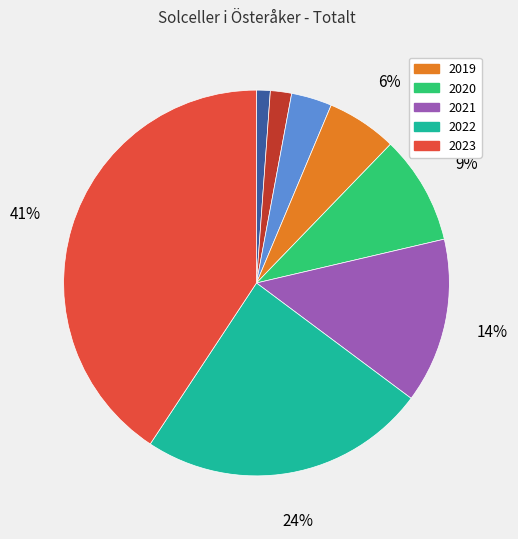

To the nearest percent, what is the difference between the largest and smallest slice percentages?

40%